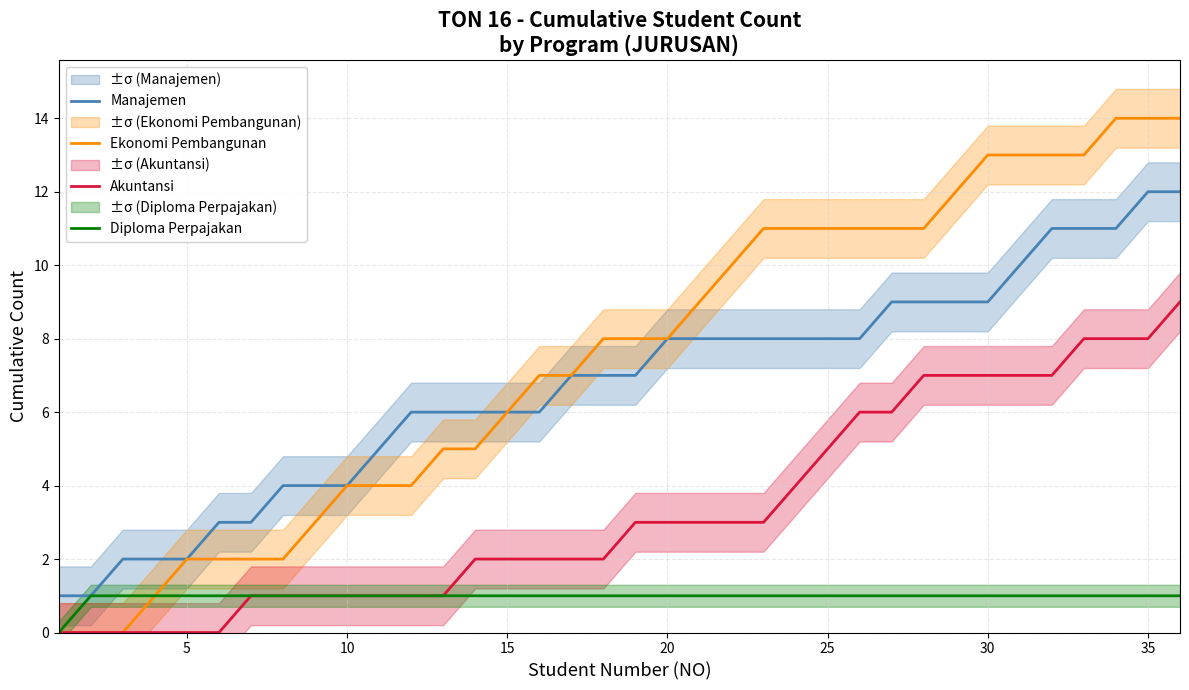

True or false: Akuntansi and Manajemen intersect in this chart.

False